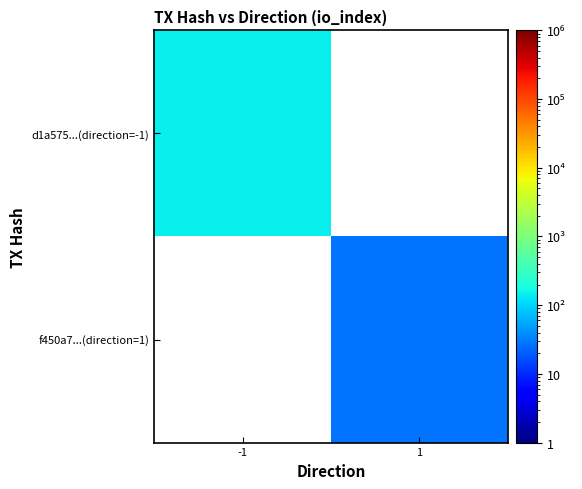

What is the greatest value displayed?

151